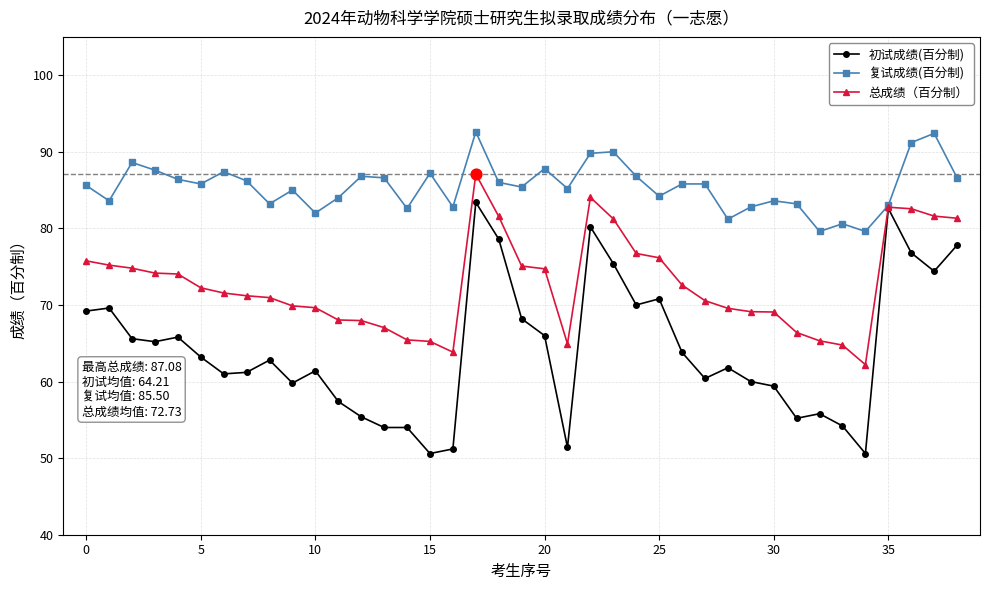

Which series has the widest spread of values?

初试成绩(百分制)